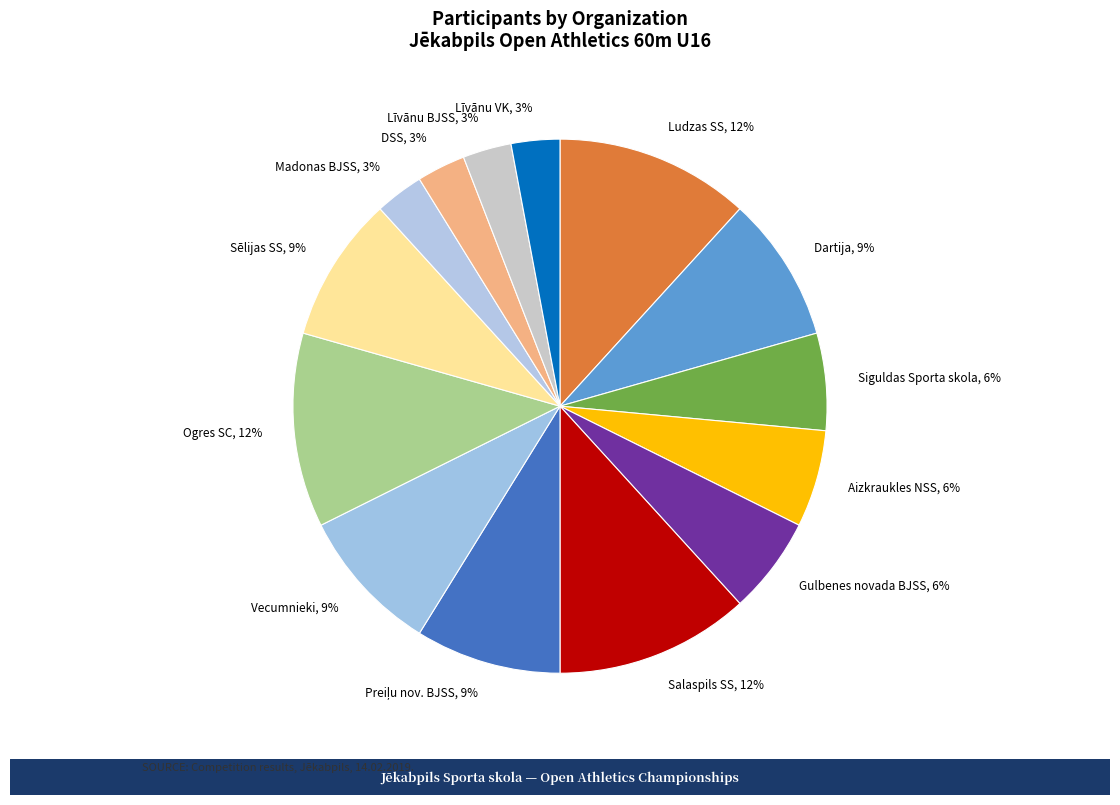

Is the sum of Aizkraukles NSS, 6% and Ludzas SS, 12% greater than half?

No